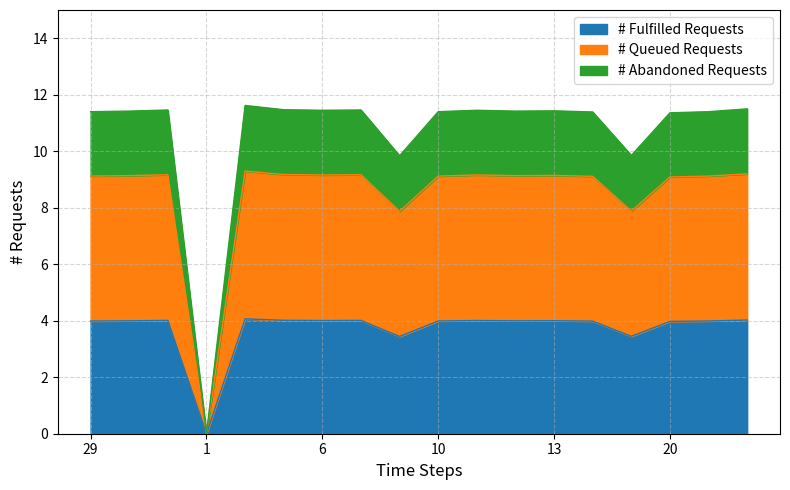

What is the maximum value shown in the chart?

11.6